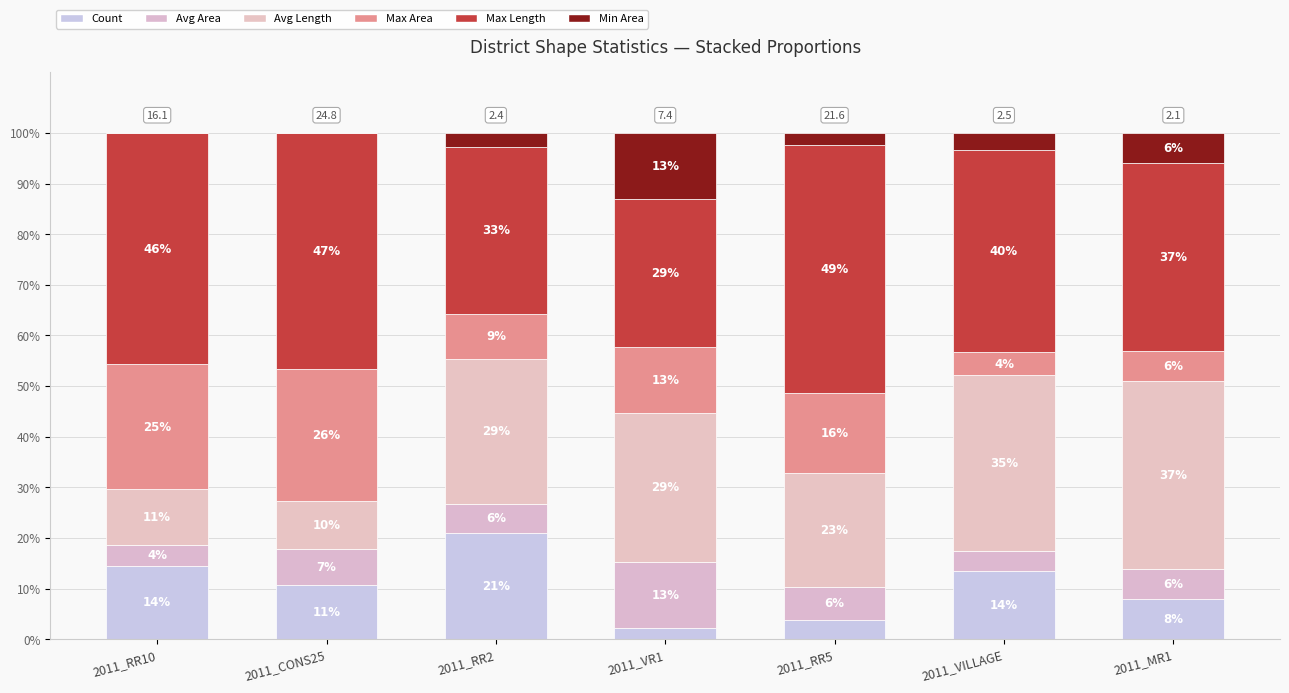

What position from the right is 2011_RR2?

5